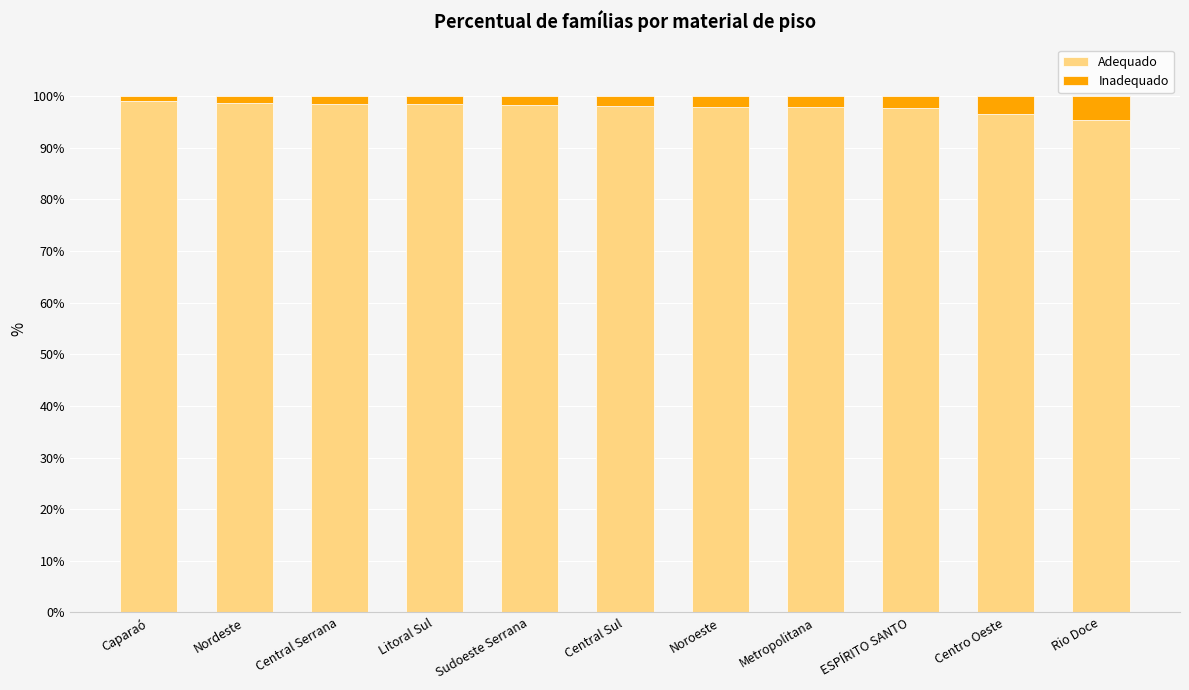

What is the difference between the maximum and second lowest values in the Adequado series?

2.5